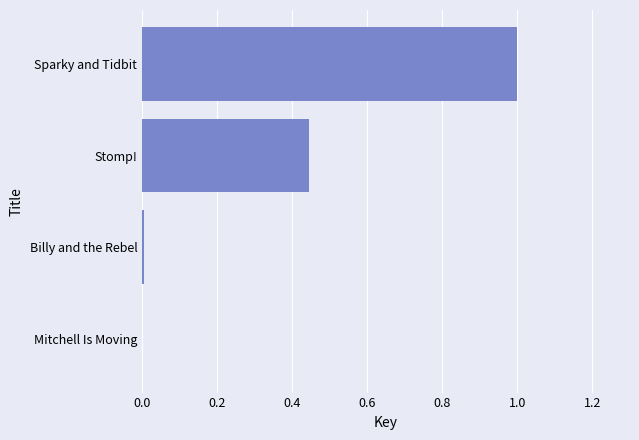

The value at Stomp! is 0.2. True or false?

False